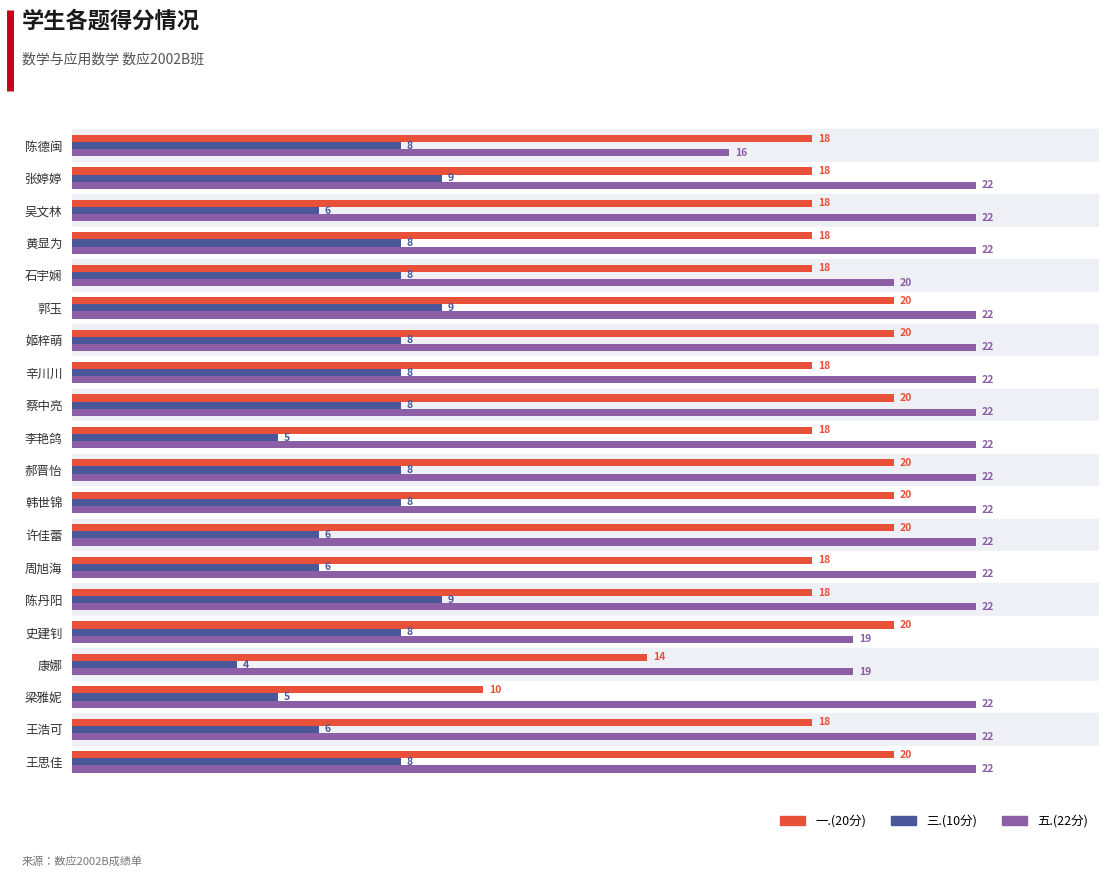

List the series in order of their peak value, highest first.

五.(22分), 一.(20分), 三.(10分)